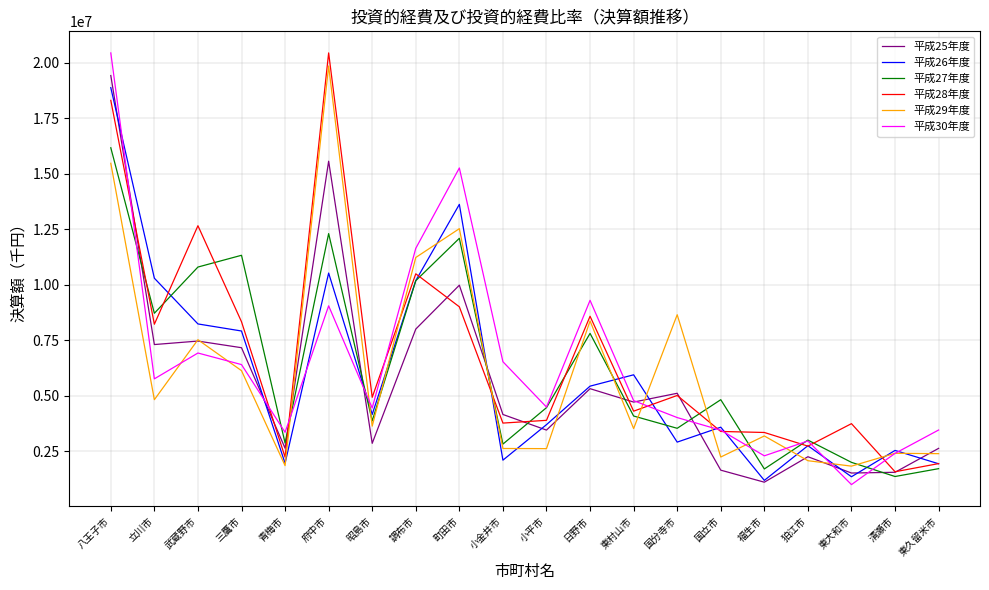

What is the smallest value displayed?

1002781